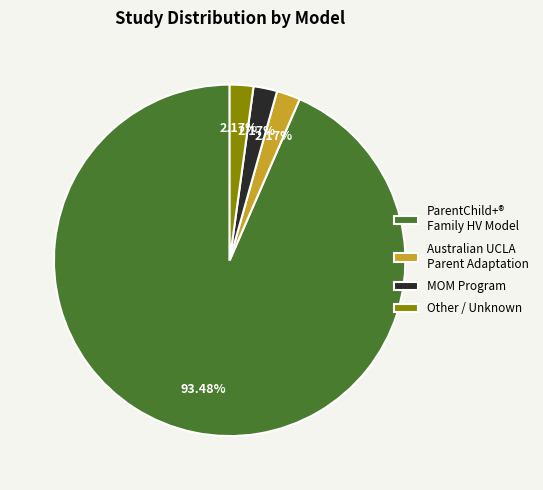

Do Other / Unknown and Australian UCLA Parent Adaptation together represent more than half of the pie?

No